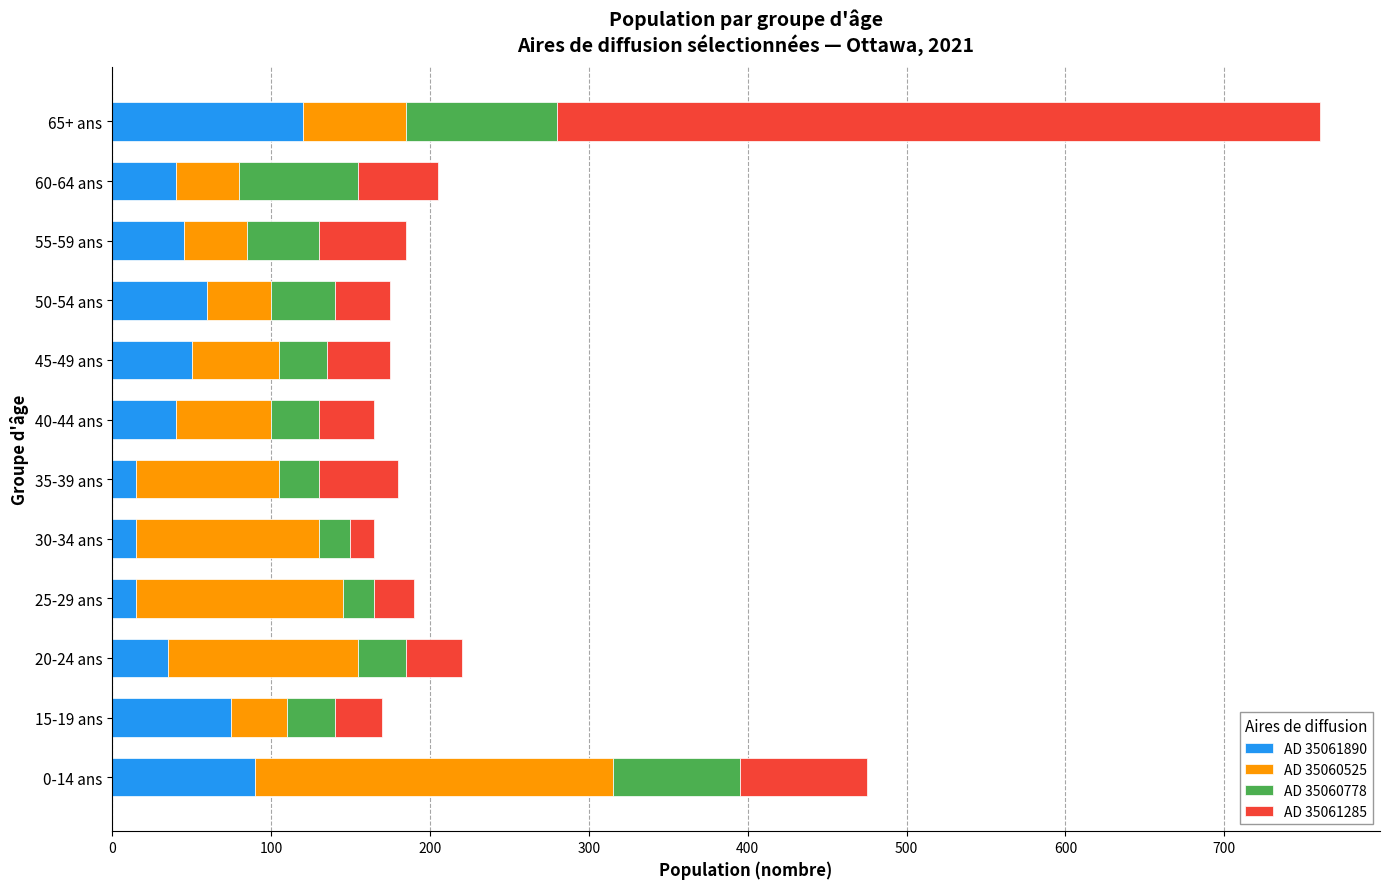

What is the highest value of the AD 35061890 series?

120